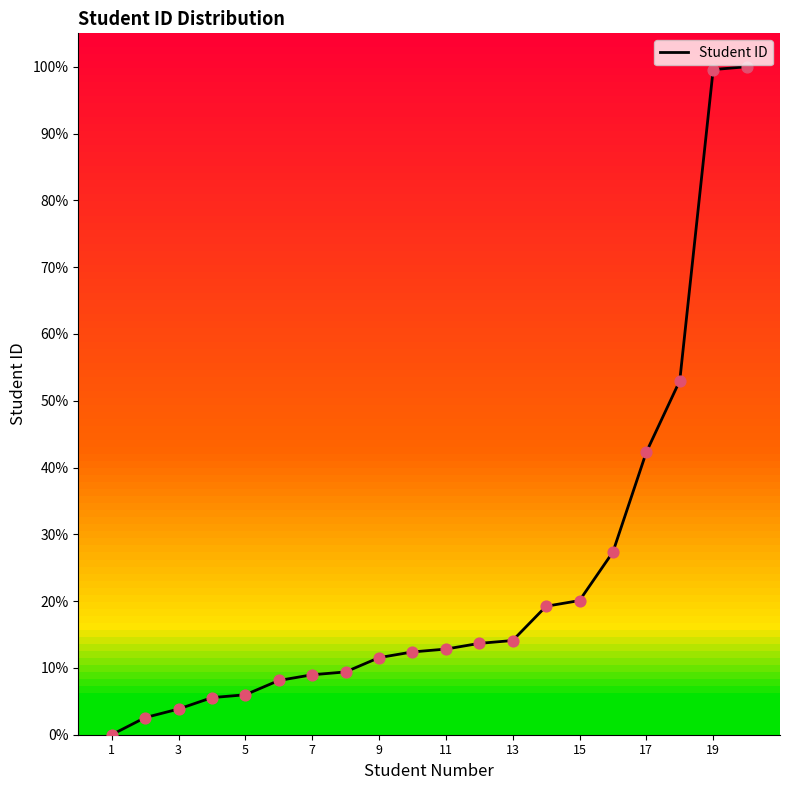

What is the difference between the maximum and minimum values?

100.0